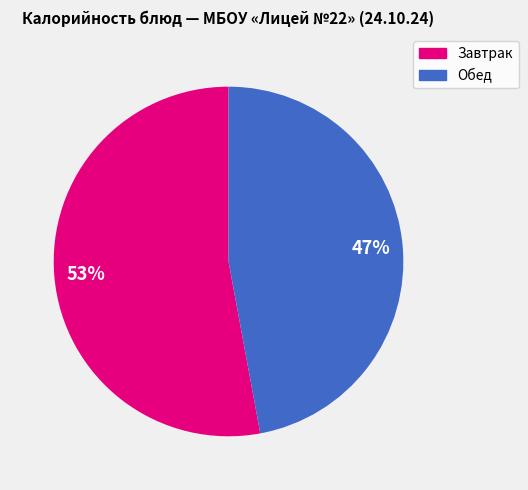

To the nearest percent, what is the average slice percentage?

50%